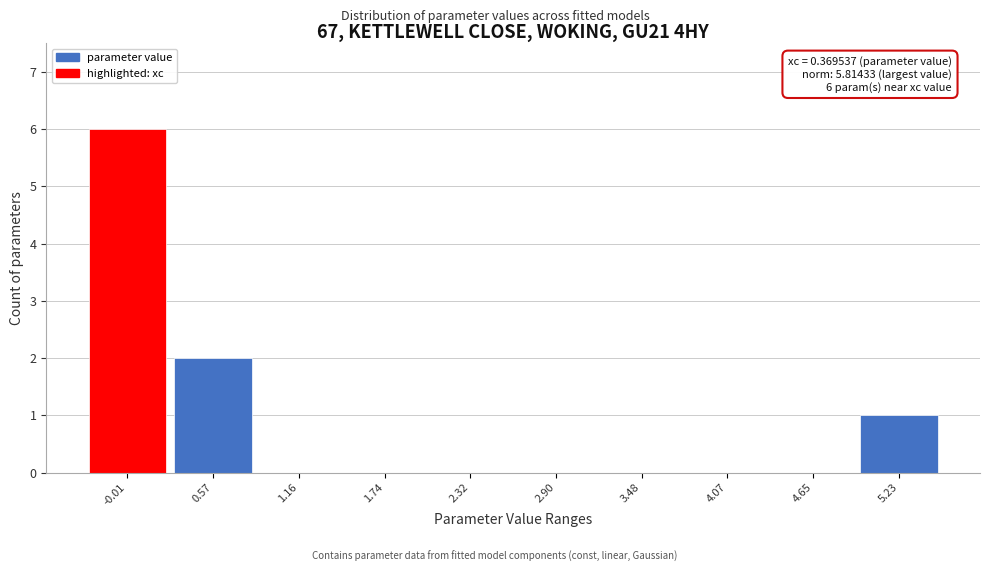

Reading left to right, transcribe all the data shown in this chart.

-0.01=6	0.57=2	1.16=0	1.74=0	2.32=0	2.90=0	3.48=0	4.07=0	4.65=0	5.23=1